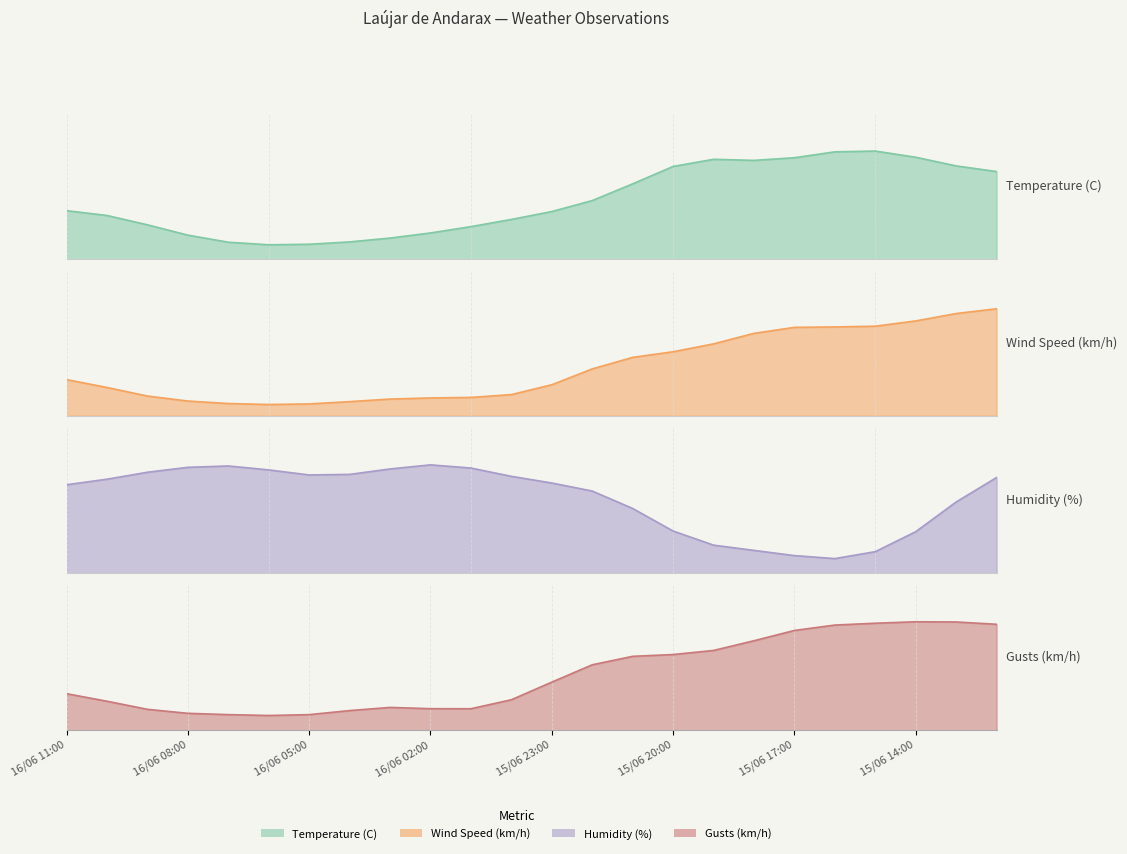

How many categories are shown in the chart?

24